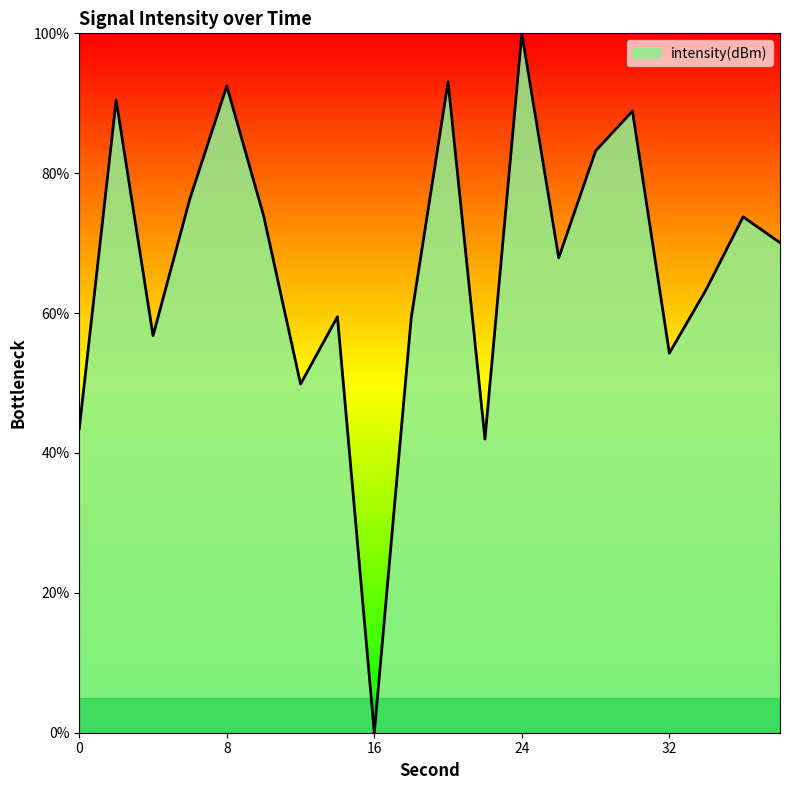

What is the maximum value shown in the chart?

100.0